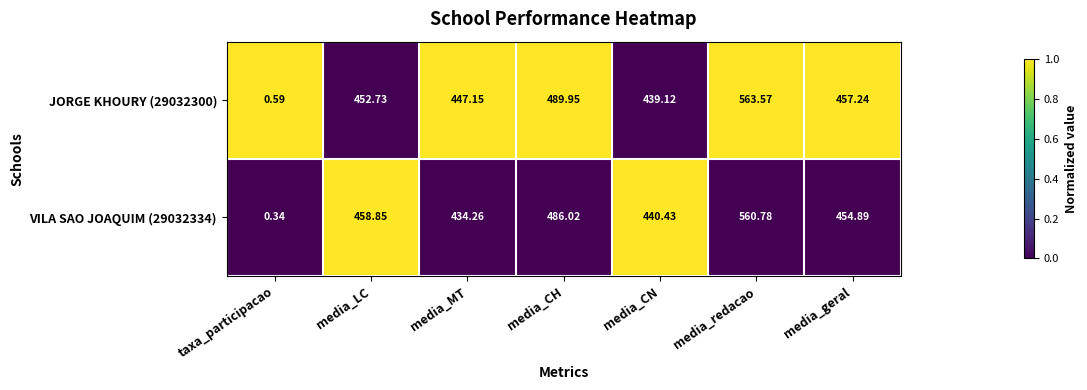

At which label is VILA SAO JOAQUIM (29032334) closest to 280?

media_MT